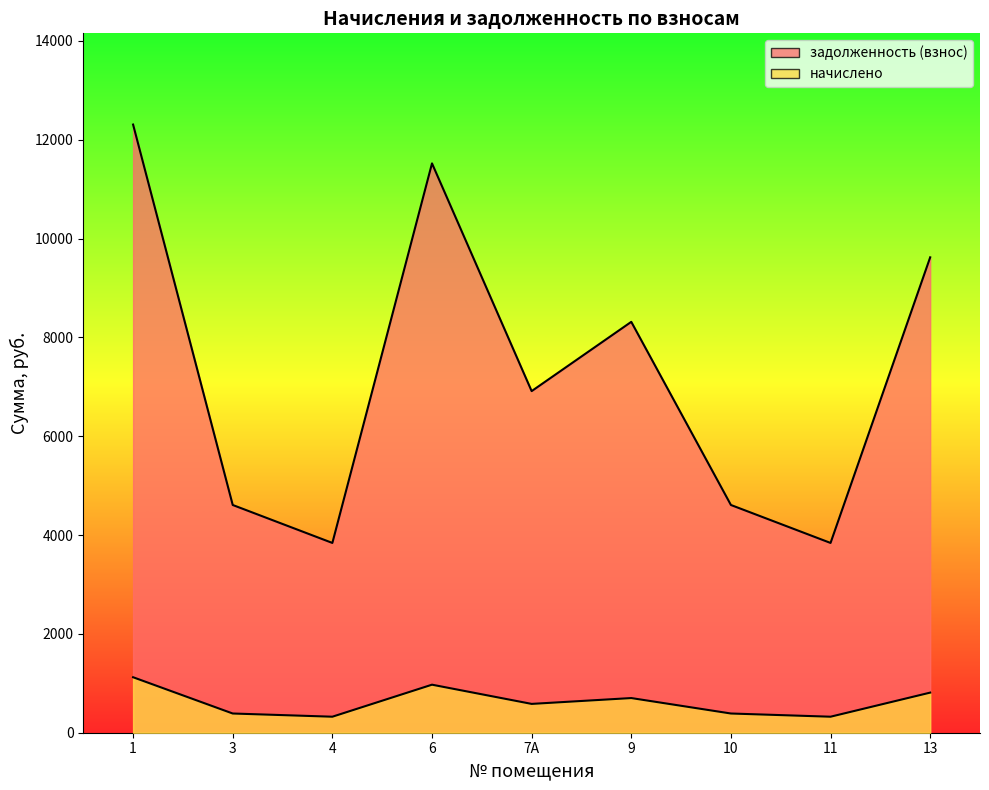

List the labels in order of задолженность (взнос) value, smallest first.

4, 11, 3, 10, 7А, 9, 13, 6, 1